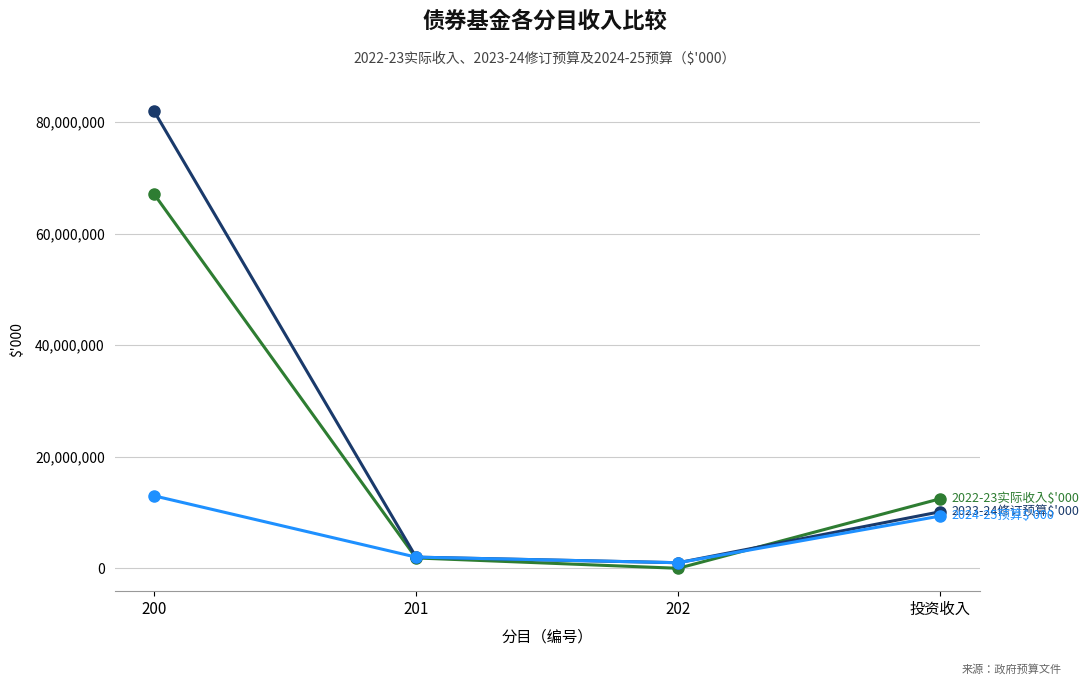

What is the maximum value shown in the chart?

82000000